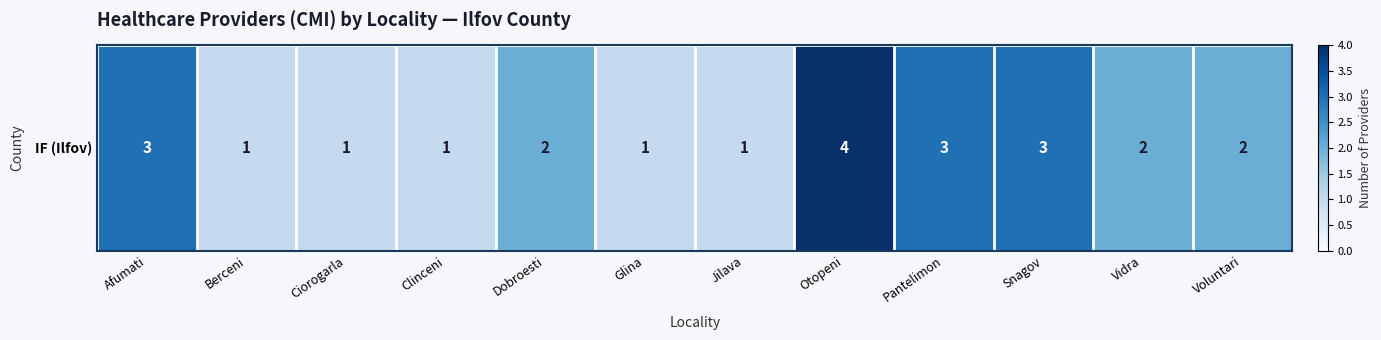

Rank the categories by value from highest to lowest.

Otopeni, Afumati, Pantelimon, Snagov, Dobroesti, Vidra, Voluntari, Berceni, Ciorogarla, Clinceni, Glina, Jilava